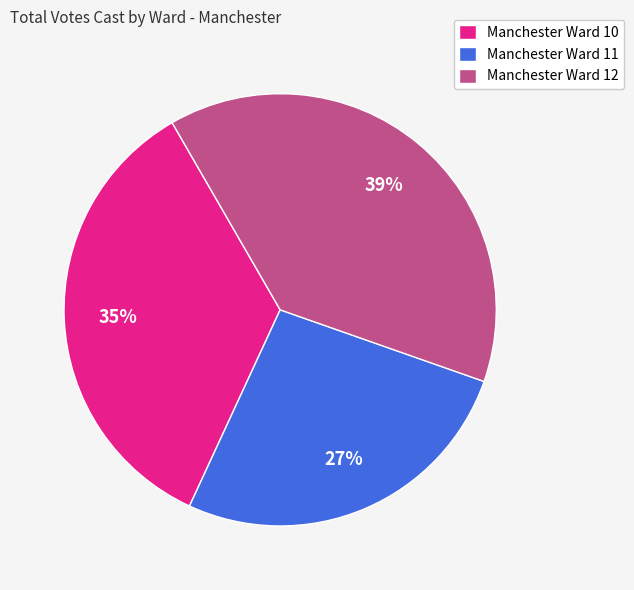

What is the smallest slice in the pie chart?

Manchester Ward 11